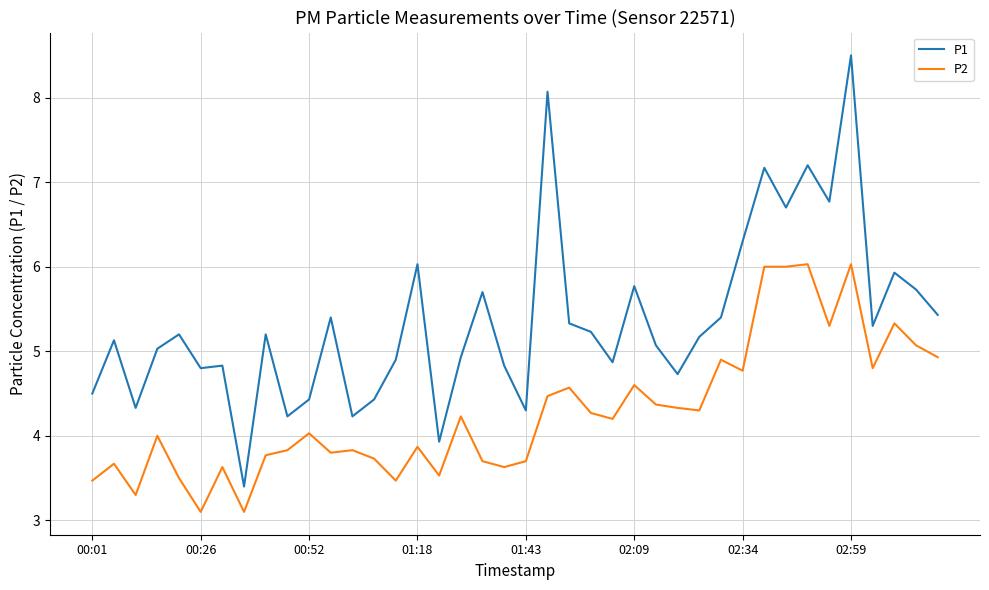

List the series in order of their overall mean, lowest first.

P2, P1